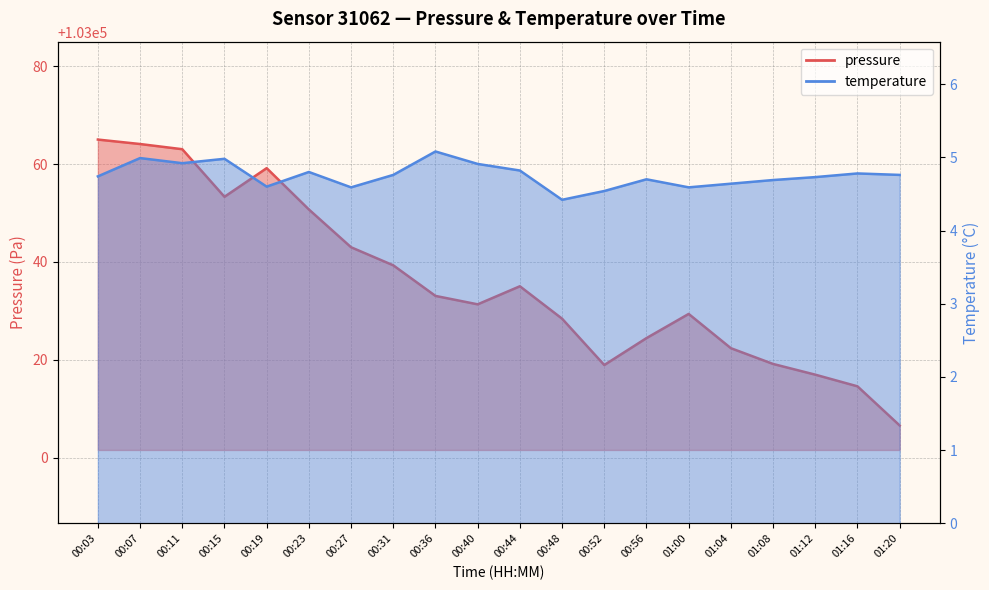

List the series in order of their overall mean, highest first.

pressure, temperature